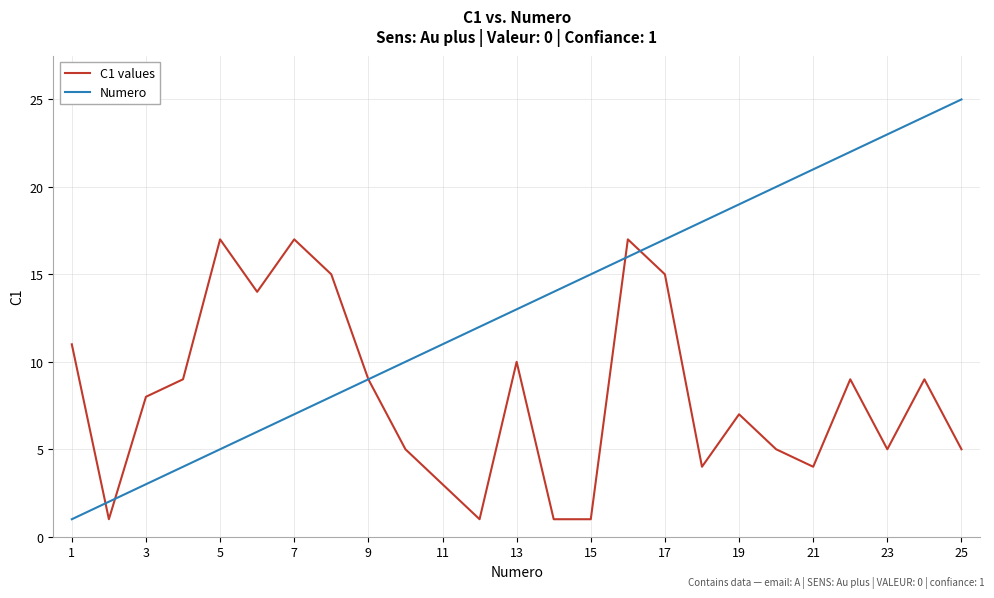

What are all the series names shown in the legend?

C1 values, Numero